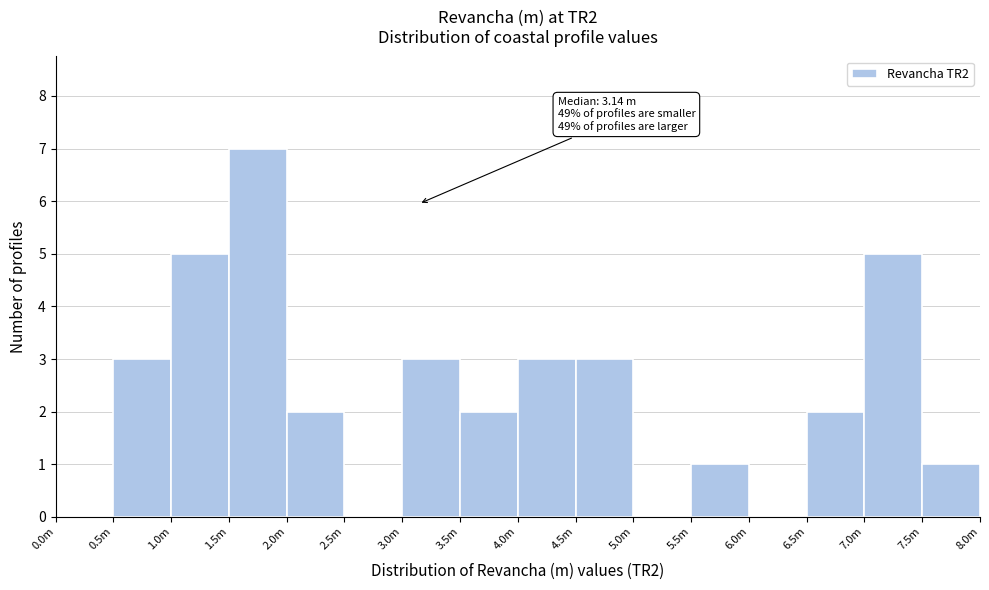

Reading right to left, what are all the values shown in this chart?

7.5m=1	7.0m=5	6.5m=2	6.0m=0	5.5m=1	5.0m=0	4.5m=3	4.0m=3	3.5m=2	3.0m=3	2.5m=0	2.0m=2	1.5m=7	1.0m=5	0.5m=3	0.0m=0